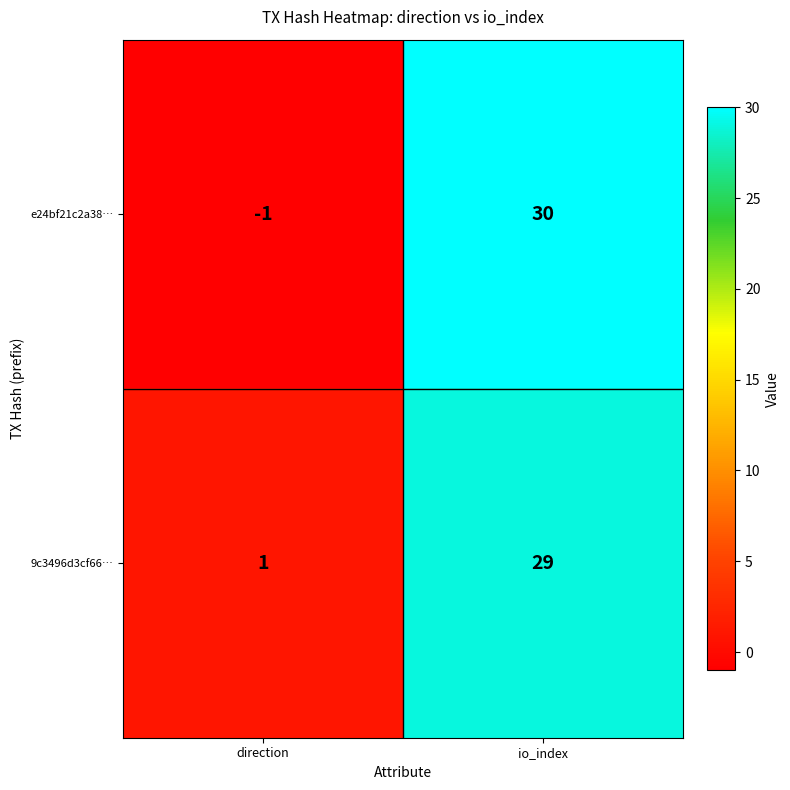

List the series in order of their overall mean, lowest first.

e24bf21c2a38…, 9c3496d3cf66…